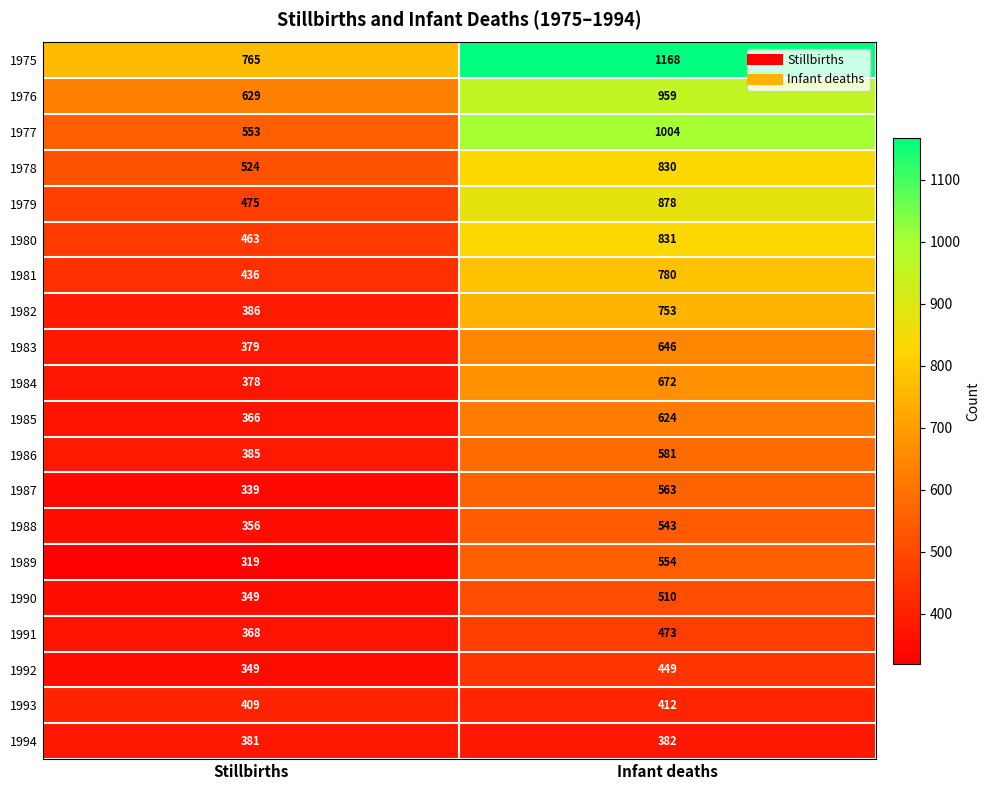

What is the sum of all 1982 values?

1139